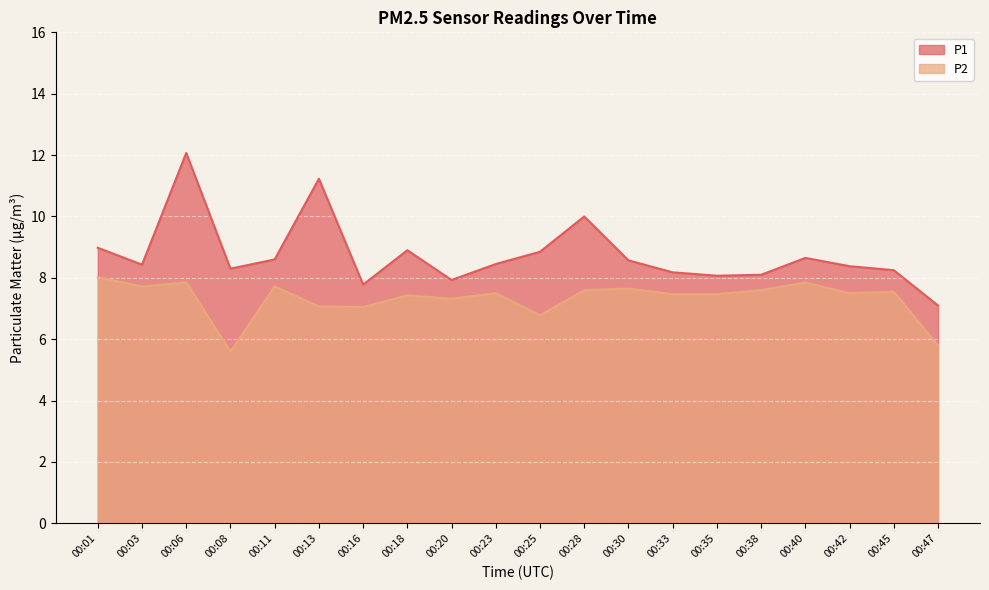

How many interior local peaks does the P1 series have?

5